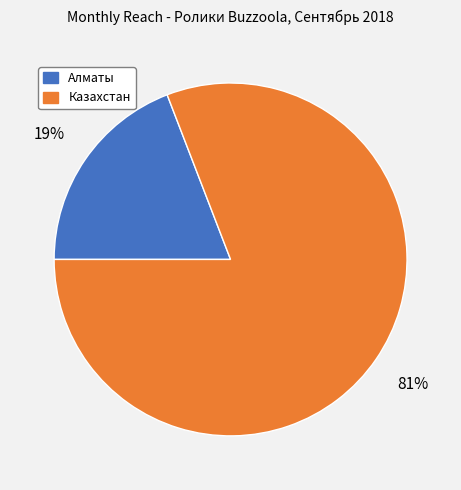

To the nearest percent, what portion does Алматы represent?

19%